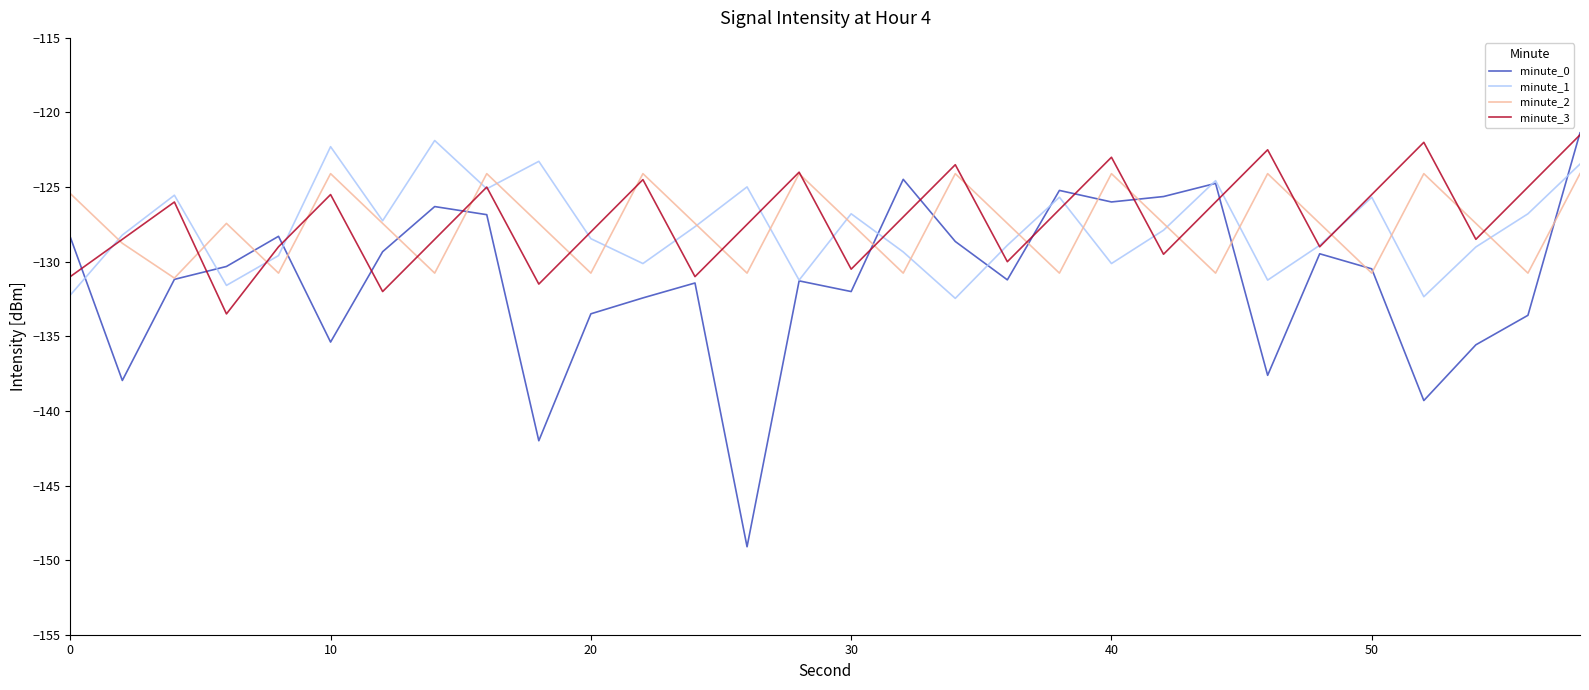

What is the maximum value shown in the chart?

-121.4